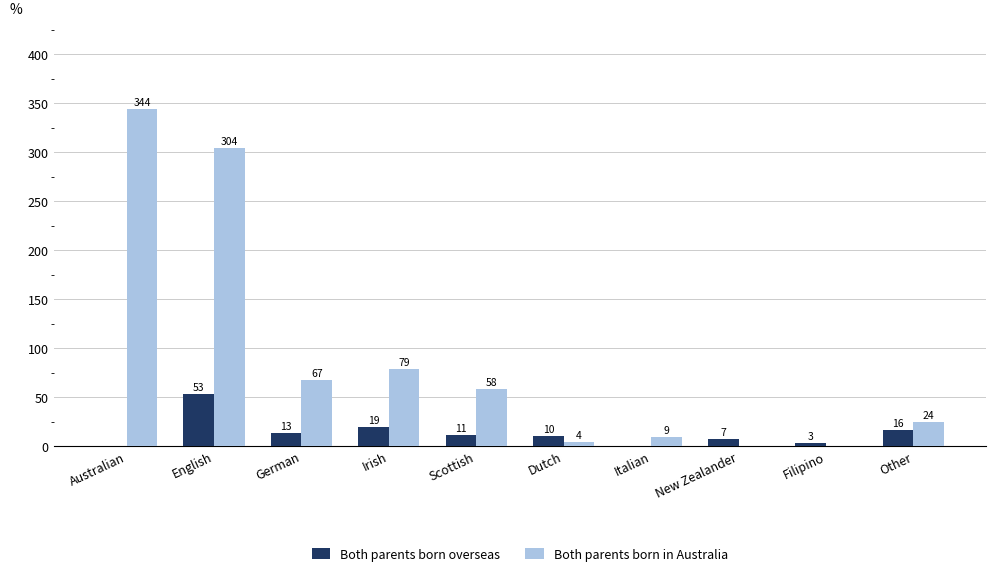

Which category has the highest value in the Both parents born in Australia series?

Australian